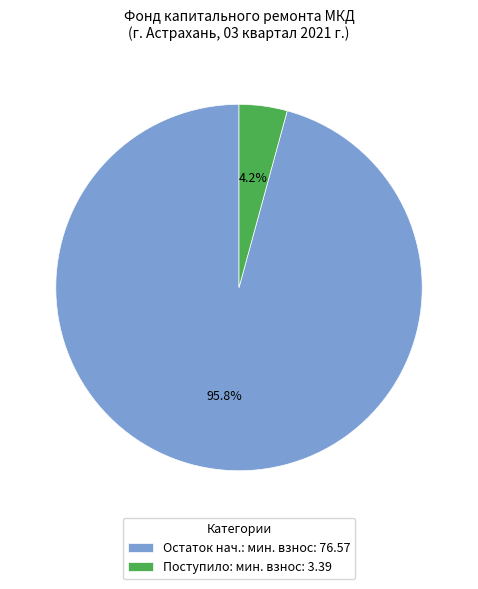

Is the sum of Остаток нач.: мин. взнос: 76.57 and Поступило: мин. взнос: 3.39 greater than half?

Yes